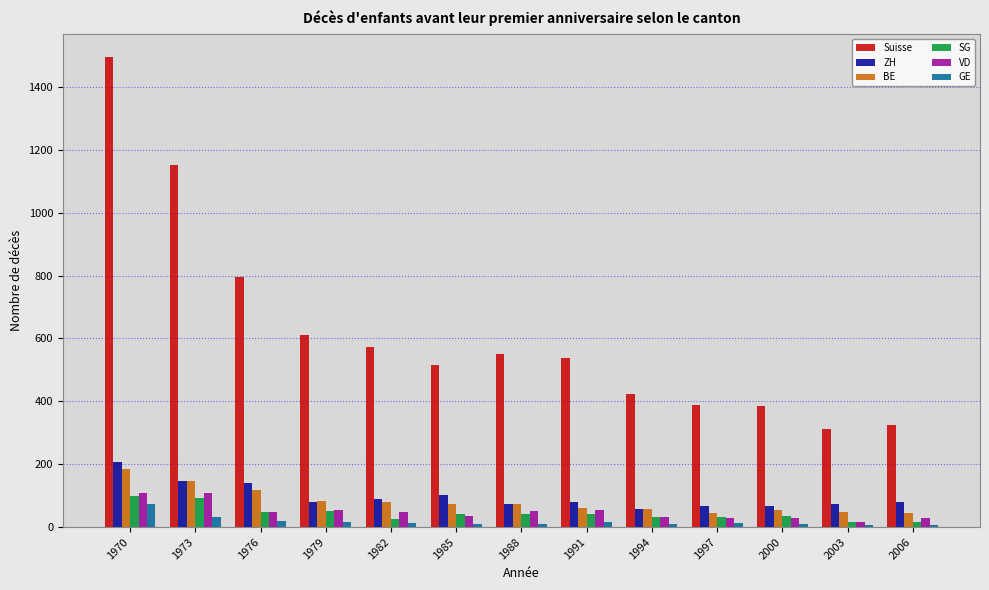

Which series has the largest total across all categories?

Suisse